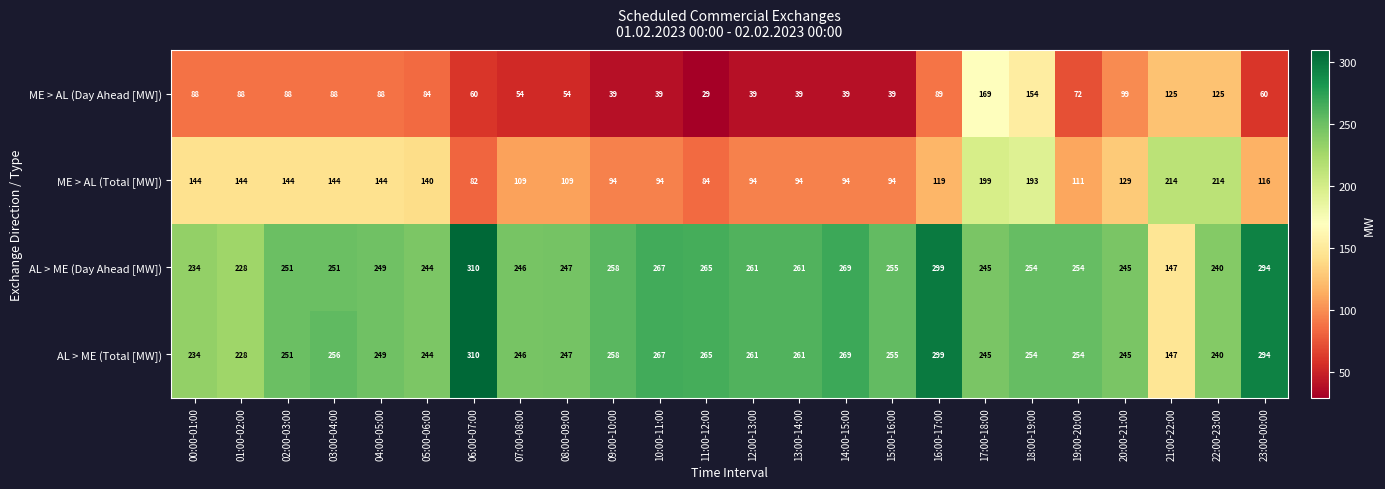

What is the total value across all series at 11:00-12:00?

643